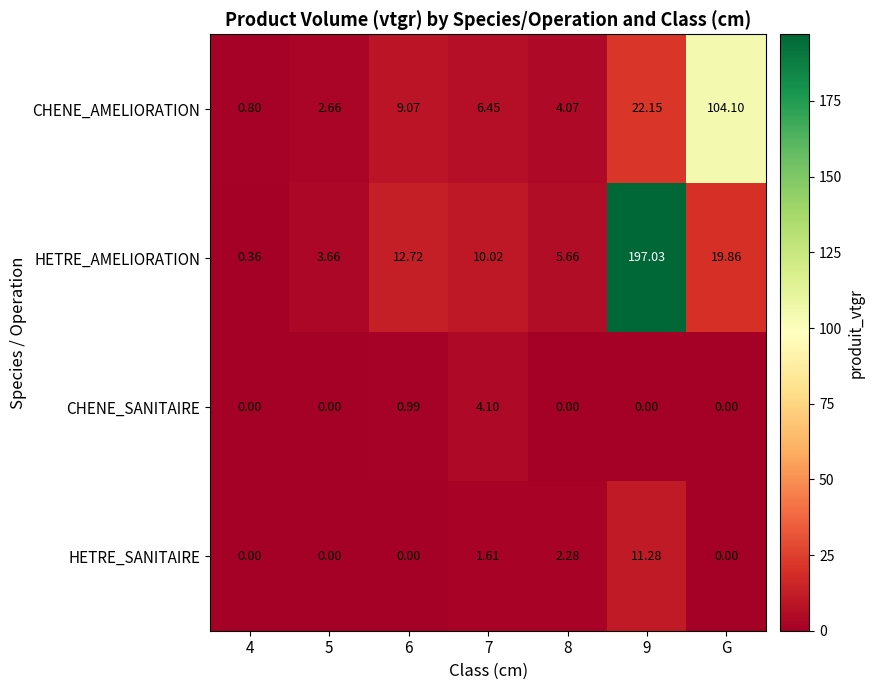

Where is HETRE_AMELIORATION nearest to the value 98?

G